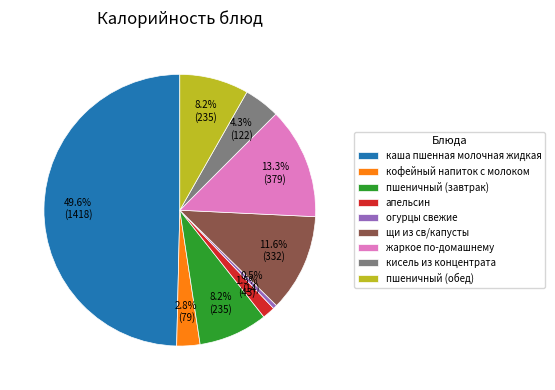

To the nearest percent, what percentage of the pie is пшеничный (обед)?

8%